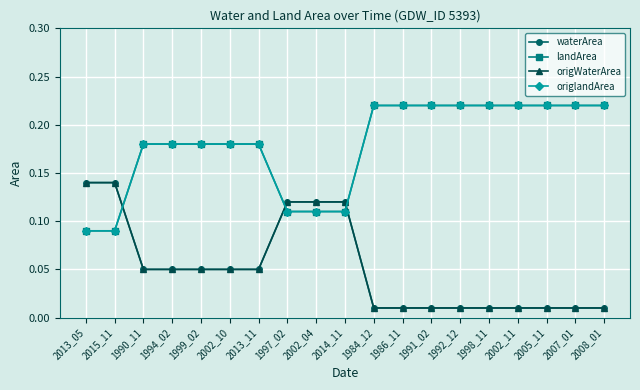

Reading left to right, what are all the values shown in this chart?

waterArea: 2013_05=0.1	2015_11=0.1	1990_11=0.1	1994_02=0.1	1999_02=0.1	2002_10=0.1	2013_11=0.1	1997_02=0.1	2002_04=0.1	2014_11=0.1	1984_12=0.0	1986_11=0.0	1991_02=0.0	1992_12=0.0	1998_11=0.0	2002_11=0.0	2005_11=0.0	2007_01=0.0	2008_01=0.0
landArea: 2013_05=0.1	2015_11=0.1	1990_11=0.2	1994_02=0.2	1999_02=0.2	2002_10=0.2	2013_11=0.2	1997_02=0.1	2002_04=0.1	2014_11=0.1	1984_12=0.2	1986_11=0.2	1991_02=0.2	1992_12=0.2	1998_11=0.2	2002_11=0.2	2005_11=0.2	2007_01=0.2	2008_01=0.2
origWaterArea: 2013_05=0.1	2015_11=0.1	1990_11=0.1	1994_02=0.1	1999_02=0.1	2002_10=0.1	2013_11=0.1	1997_02=0.1	2002_04=0.1	2014_11=0.1	1984_12=0.0	1986_11=0.0	1991_02=0.0	1992_12=0.0	1998_11=0.0	2002_11=0.0	2005_11=0.0	2007_01=0.0	2008_01=0.0
origlandArea: 2013_05=0.1	2015_11=0.1	1990_11=0.2	1994_02=0.2	1999_02=0.2	2002_10=0.2	2013_11=0.2	1997_02=0.1	2002_04=0.1	2014_11=0.1	1984_12=0.2	1986_11=0.2	1991_02=0.2	1992_12=0.2	1998_11=0.2	2002_11=0.2	2005_11=0.2	2007_01=0.2	2008_01=0.2